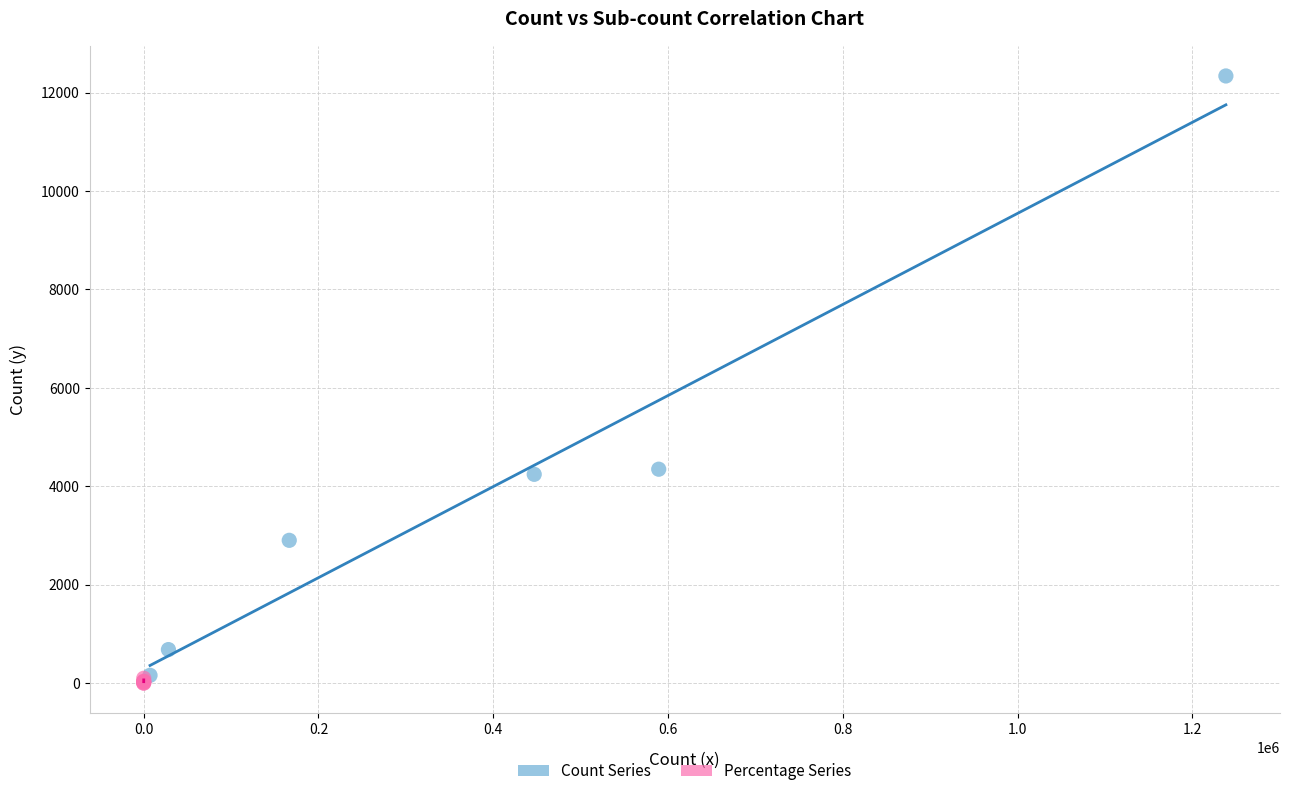

What are all the series names shown in the legend?

Count Series, Percentage Series